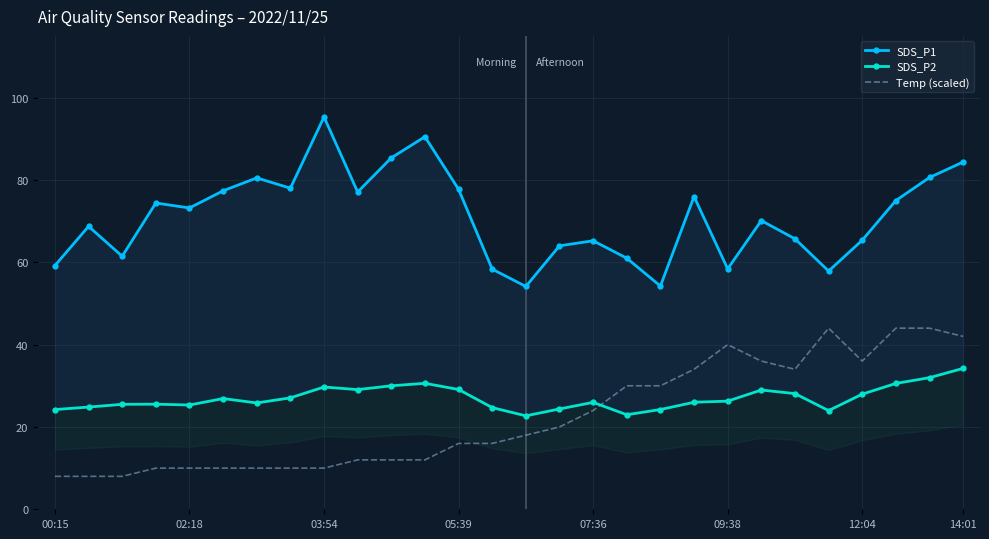

How many values in the SDS_P2 series exceed 26?

14